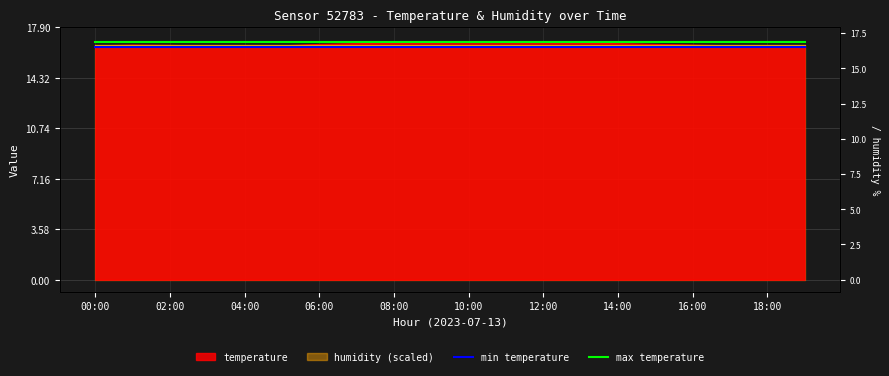

Reading left to right, what are all the values shown in this chart?

min temperature: 16.6	16.6	16.6	16.6	16.6	16.6	16.6	16.6	16.6	16.6	16.6	16.6	16.6	16.6	16.6	16.6	16.6	16.6	16.6	16.6
max temperature: 16.9	16.9	16.9	16.9	16.9	16.9	16.9	16.9	16.9	16.9	16.9	16.9	16.9	16.9	16.9	16.9	16.9	16.9	16.9	16.9